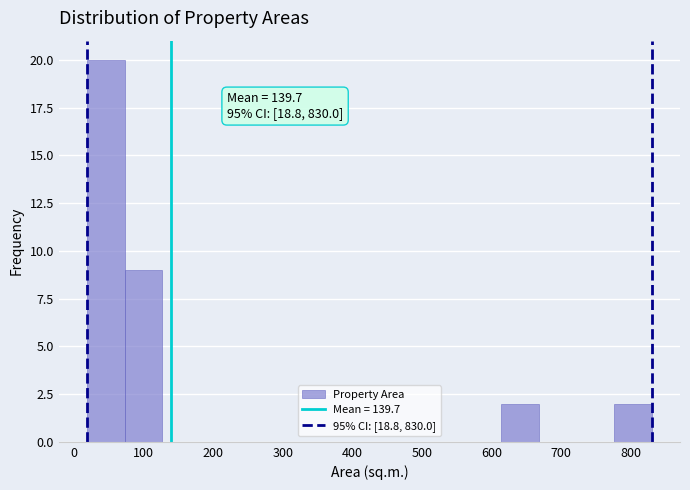

Over which range of the x-axis is the bar tallest?

20 to 70